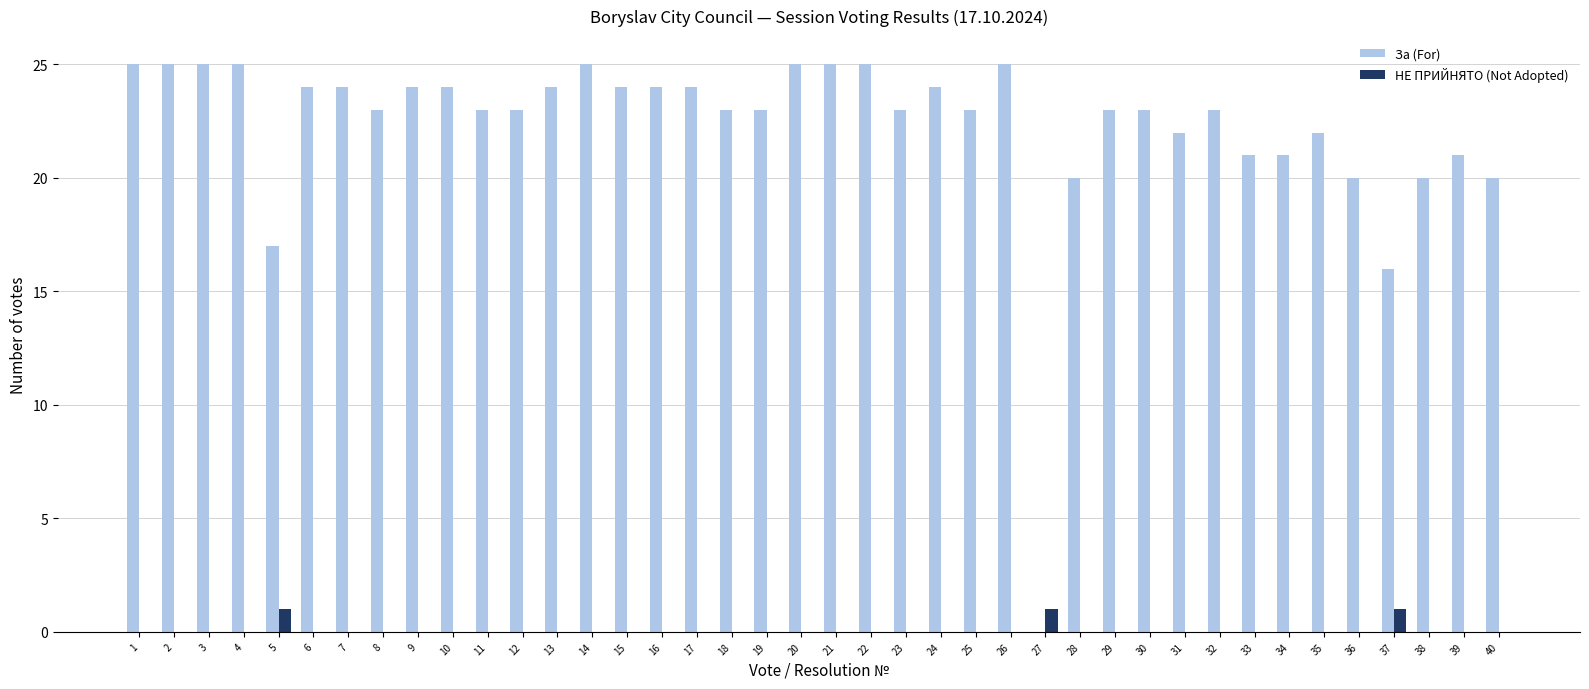

What is the sum of the За (For) values at 13 and 35?

46